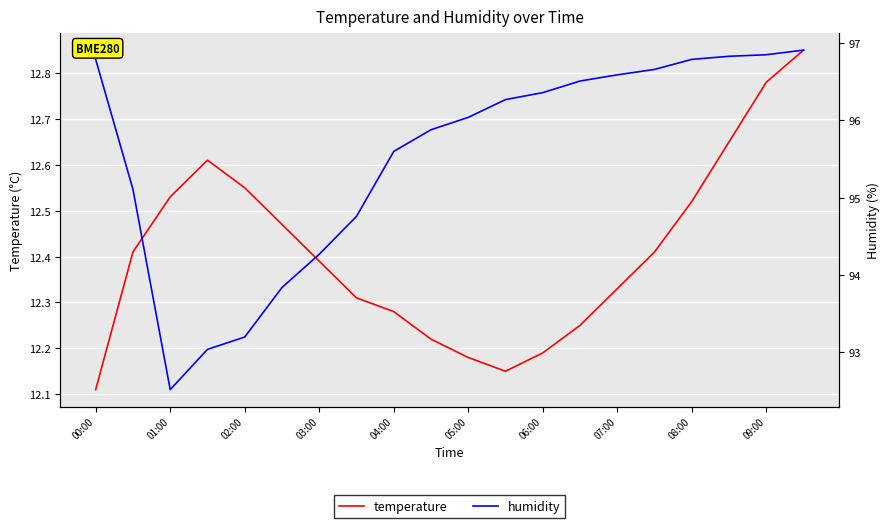

The value of temperature at 02:00 is 7.3. True or false?

False